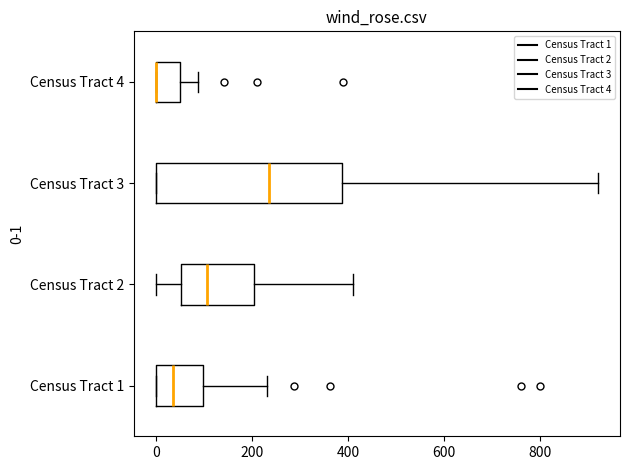

Where is the left edge of the box for Census Tract 1 on the x-axis? The values are not printed on the chart, so give them approximately, as read against the axis.

0